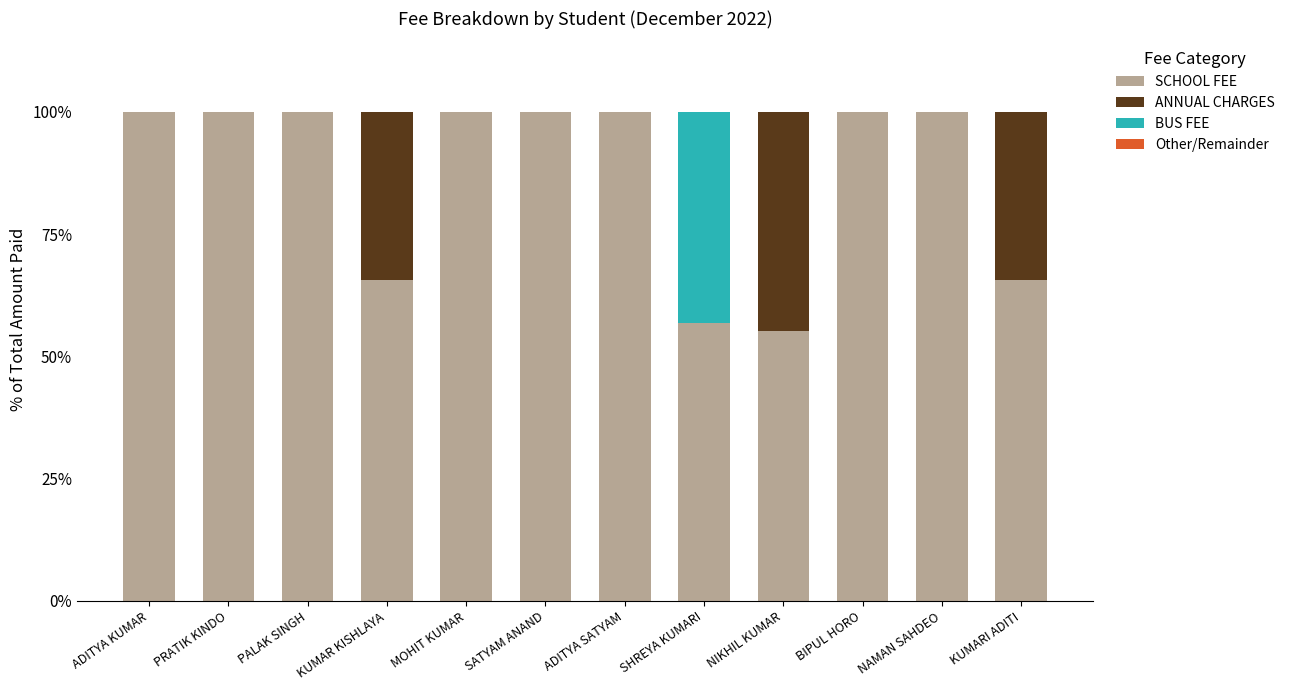

The value of SCHOOL FEE at SHREYA KUMARI is 88.5. True or false?

False